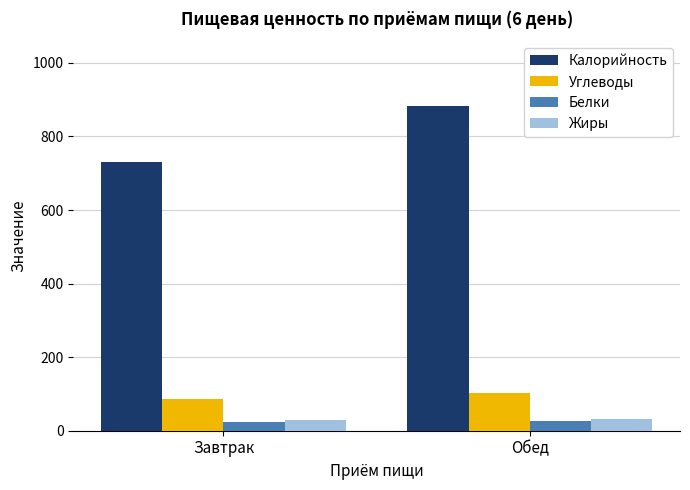

Is it true that Калорийность equals 1420.2 at Обед?

False